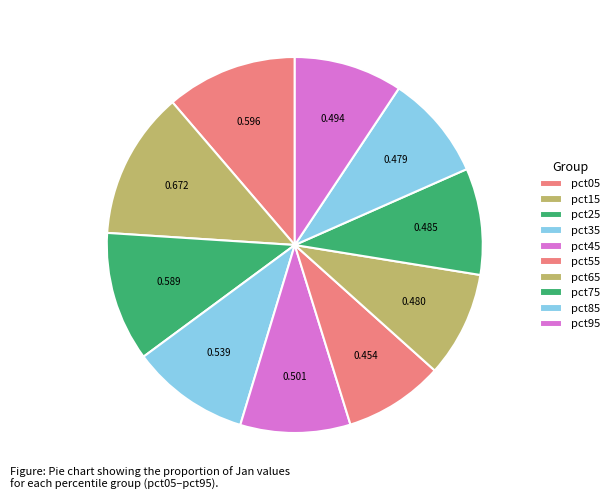

What is the total percentage of pct75 and pct15?

21.9%